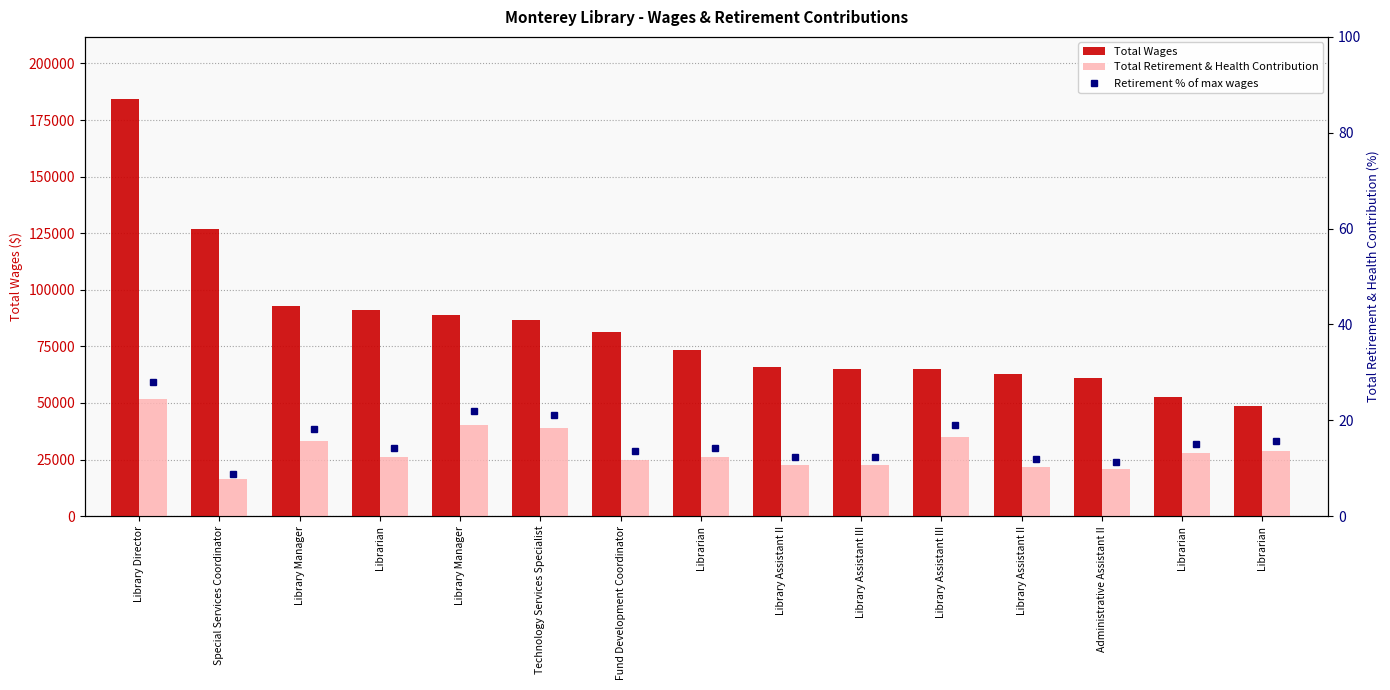

What is the label of the 8th bar from the right?

Librarian